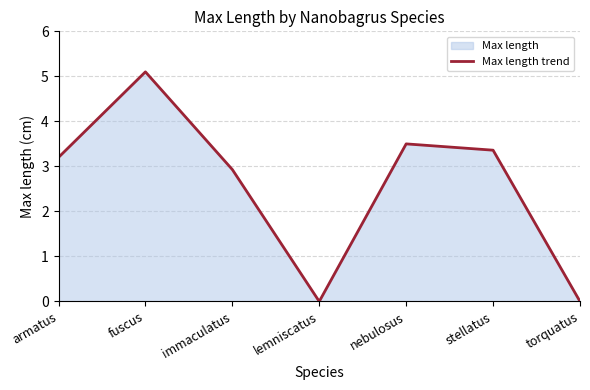

Count the number of values greater than 3.

4